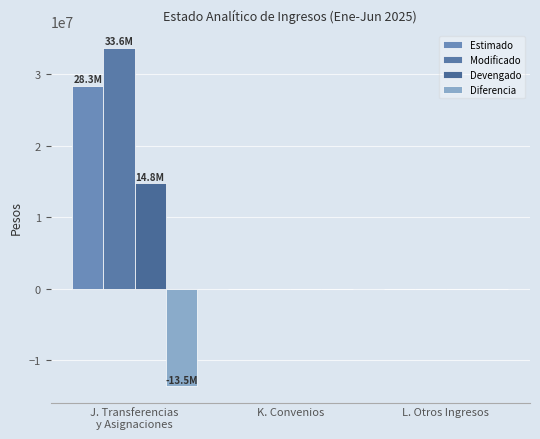

What is the difference between the second highest and minimum values in the Diferencia series?

13545213.2